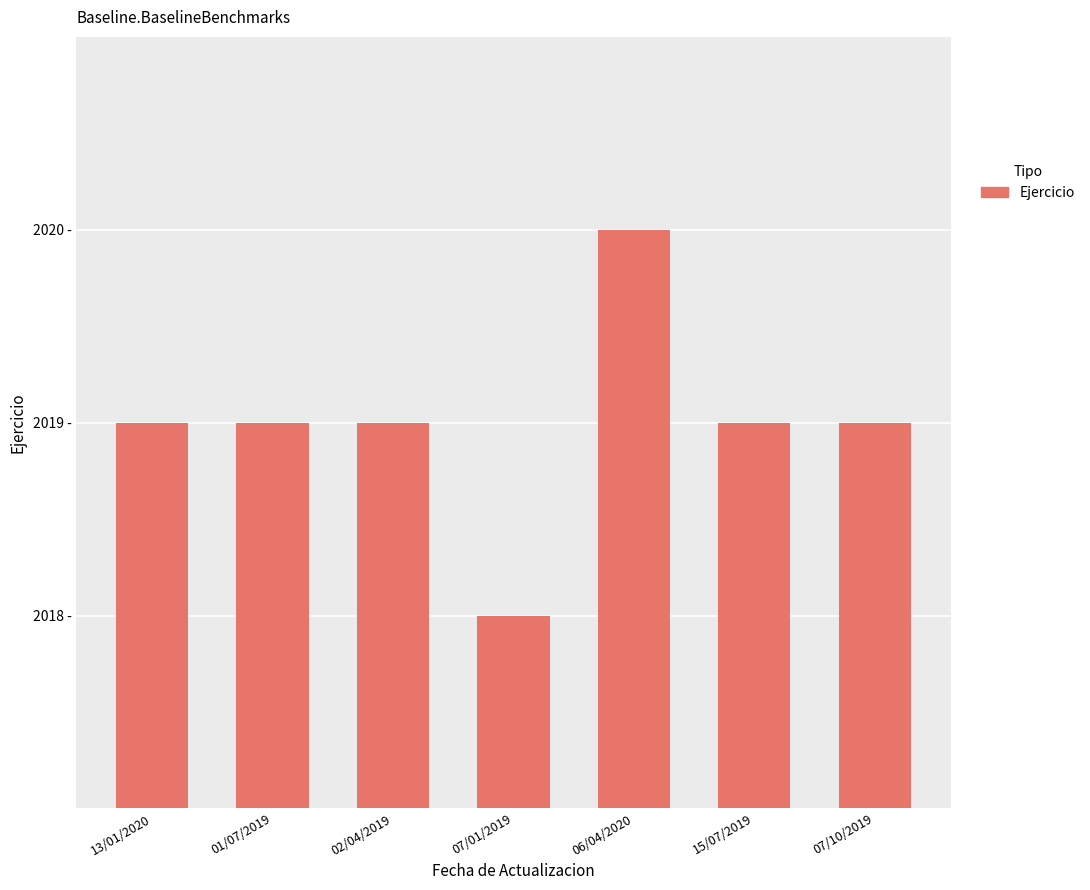

Are the bars horizontal?

No